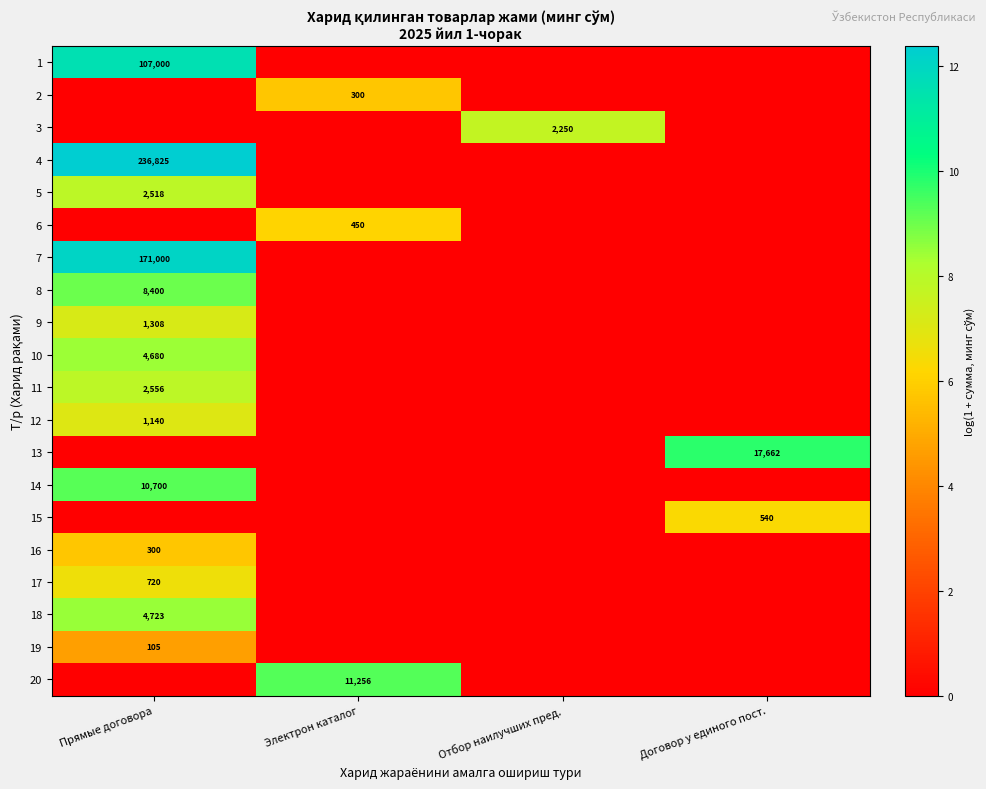

The 11 series shows 2556 at Прямые договора. True or false?

True